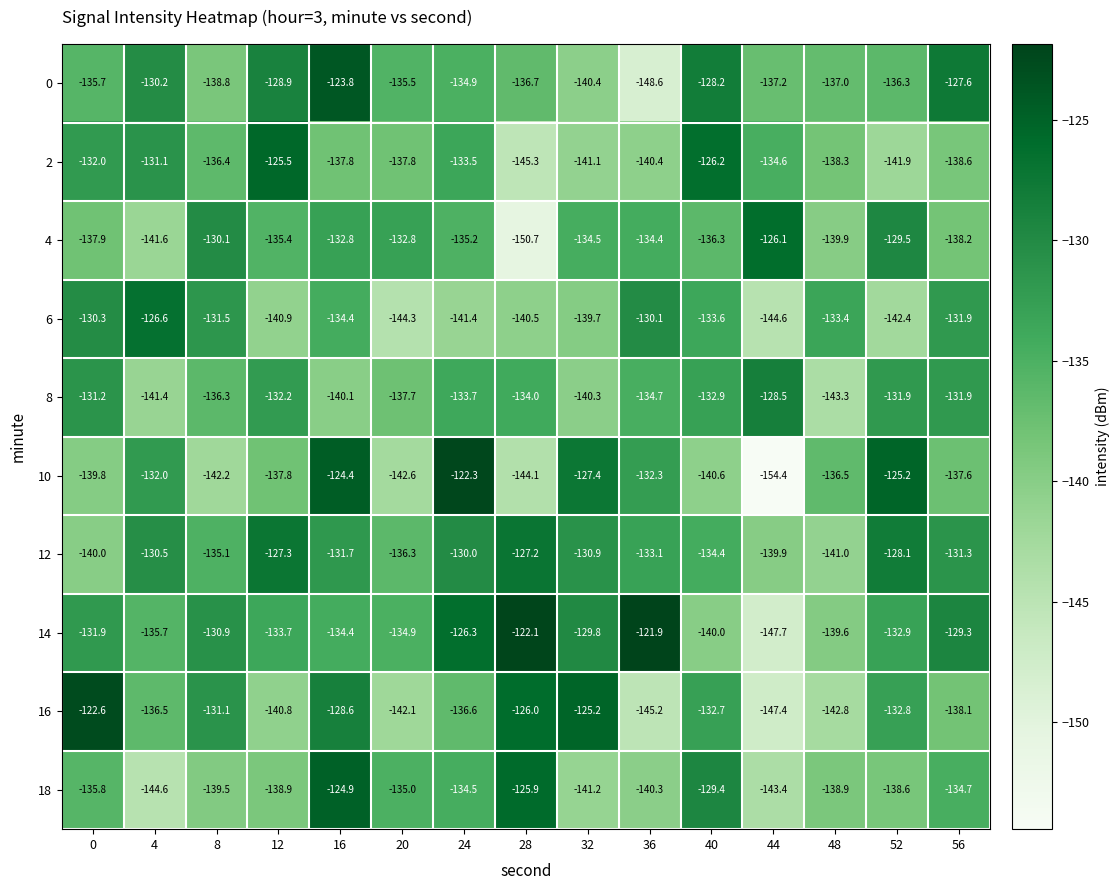

The 4 series shows -49.0 at 44. True or false?

False